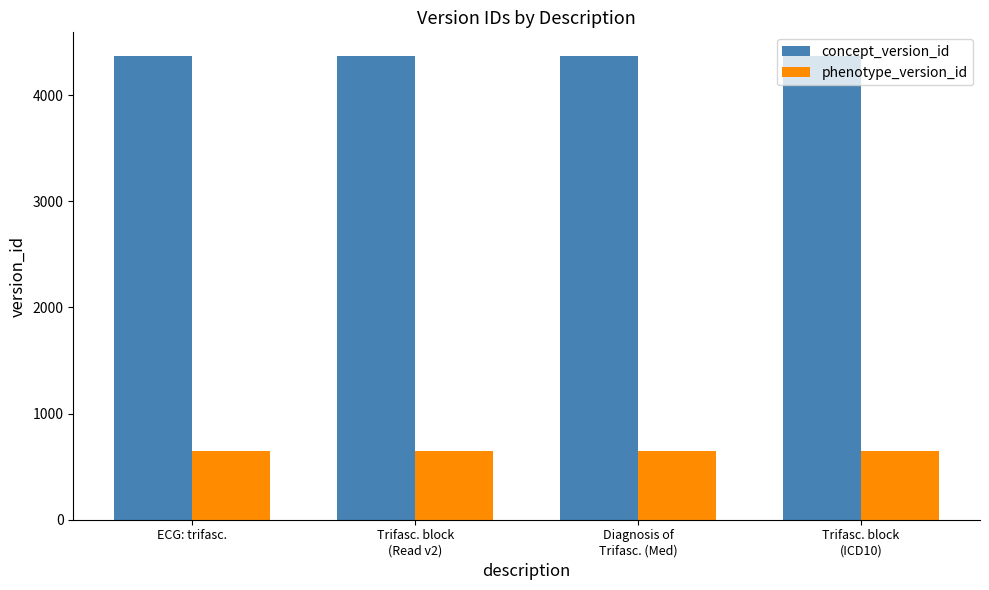

What value does the phenotype_version_id series have at ECG: trifasc.?

648